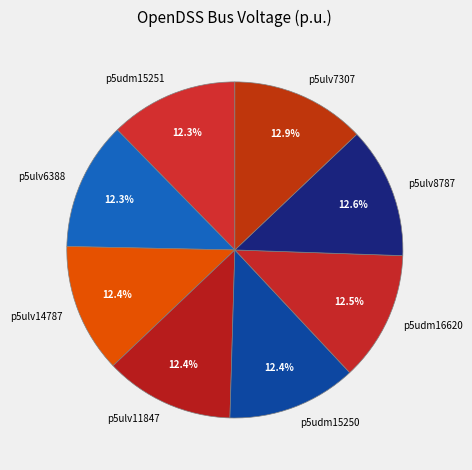

What is the ratio of the value at p5udm15250 to the value at p5ulv6388?

1.0